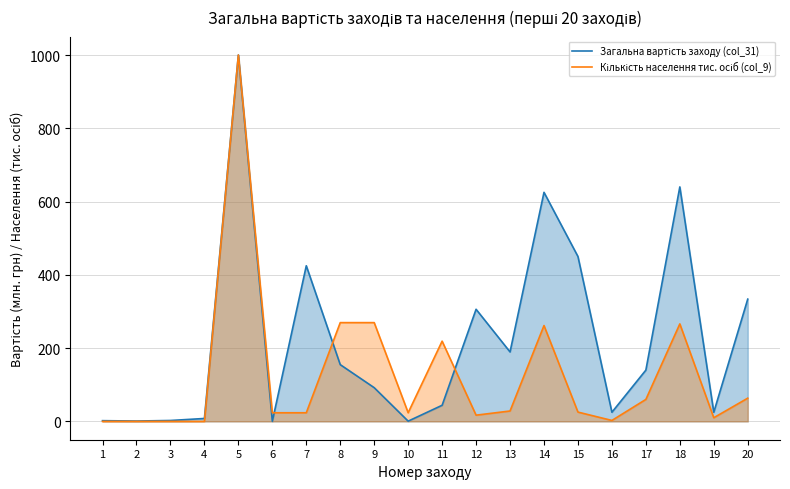

Reading left to right, what are all the values shown in this chart?

Загальна вартість заходу (col_31): 1=2.0	2=1.0	3=2.5	4=8.0	5=1000.0	6=0.3	7=424.8	8=154.9	9=92.0	10=0.7	11=44.0	12=306.0	13=189.6	14=625.2	15=450.0	16=25.0	17=140.0	18=640.0	19=25.0	20=333.7
Кількість населення тис. осіб (col_9): 1=0.0	2=0.0	3=0.0	4=0.0	5=1000.0	6=23.6	7=23.6	8=269.6	9=269.6	10=23.6	11=219.0	12=17.0	13=28.4	14=261.6	15=25.4	16=2.6	17=60.0	18=266.1	19=10.0	20=63.4